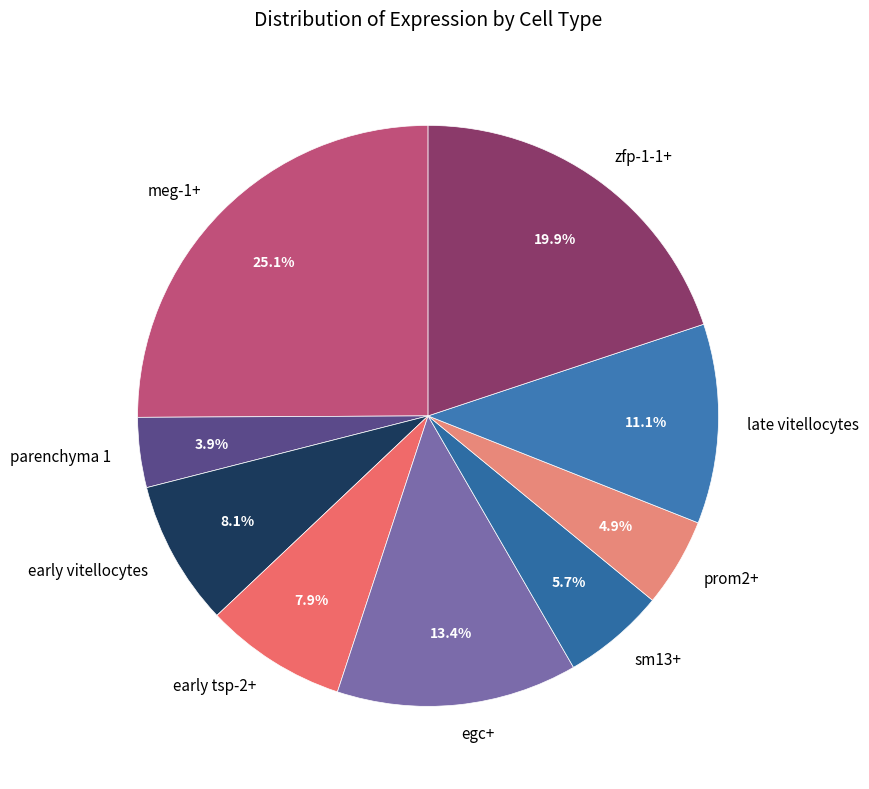

Which slice is the smallest?

parenchyma 1